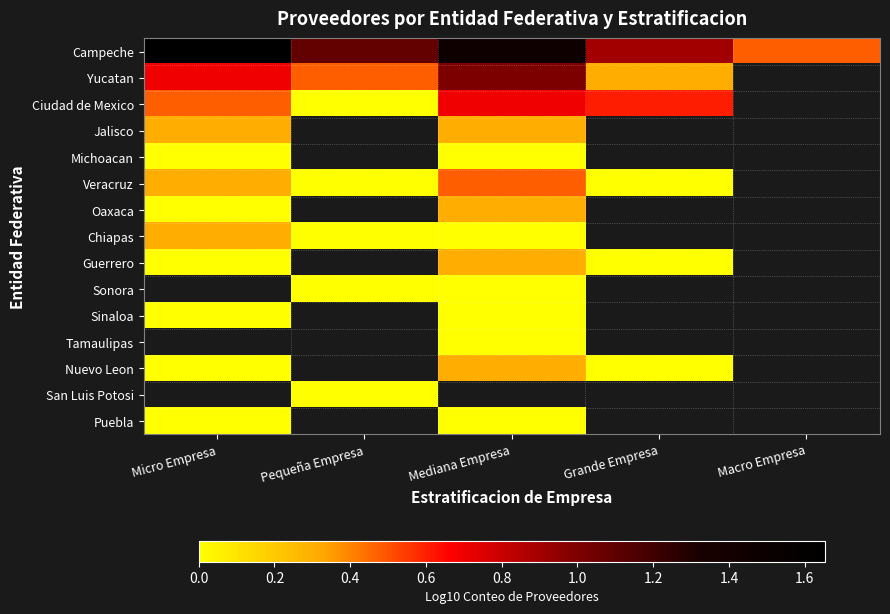

What is the spread (max minus min) of values at Micro Empresa?

1.7